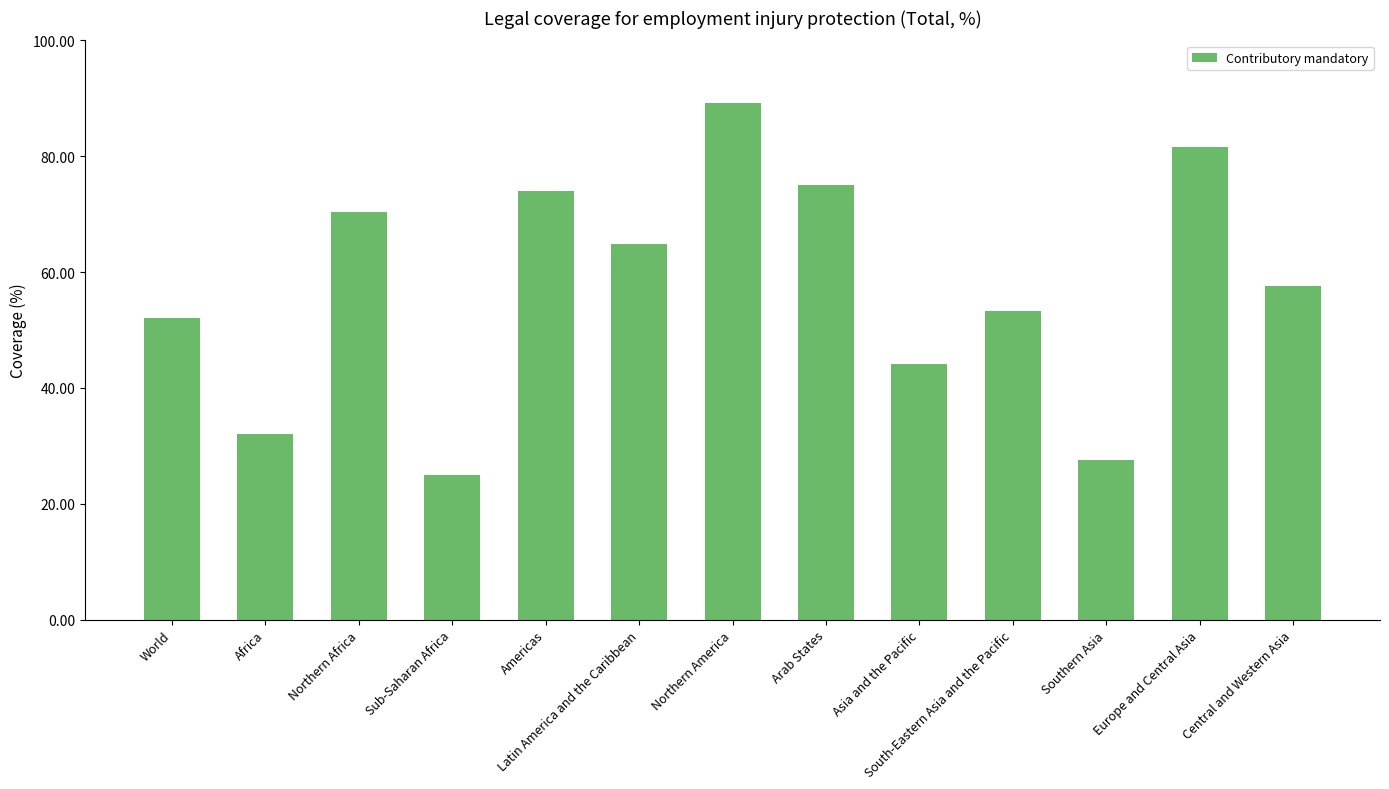

What is the maximum value shown in the chart?

89.2